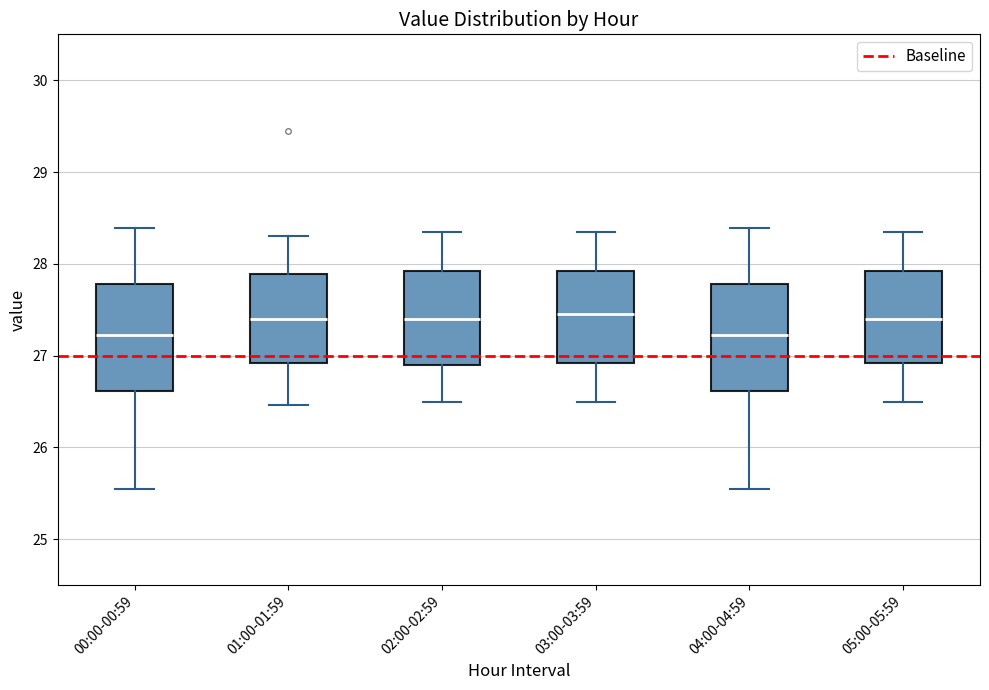

Reading left to right, transcribe this box plot: for each box, give where its median line is, the range the box spans, and where its two whiskers end, as read against the y-axis. The values are not printed on the chart, so give them approximately, as read against the axis.

00:00-00:59: median 27.2, box 26.6 to 27.8, whiskers 25.6 to 28.4
01:00-01:59: median 27.4, box 26.9 to 27.9, whiskers 26.5 to 28.3
02:00-02:59: median 27.4, box 26.9 to 27.9, whiskers 26.5 to 28.4
03:00-03:59: median 27.5, box 26.9 to 27.9, whiskers 26.5 to 28.4
04:00-04:59: median 27.2, box 26.6 to 27.8, whiskers 25.6 to 28.4
05:00-05:59: median 27.4, box 26.9 to 27.9, whiskers 26.5 to 28.4